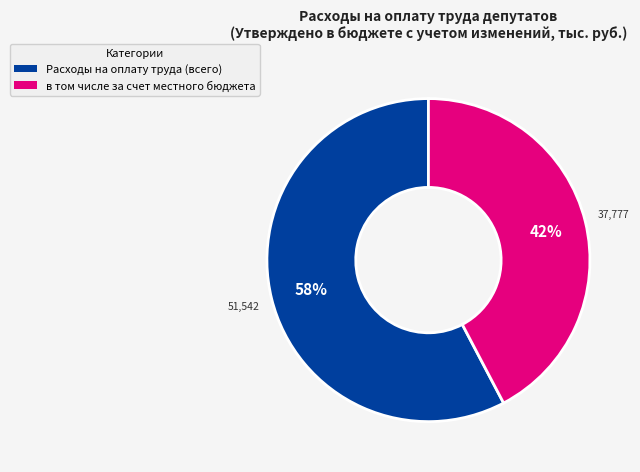

How many segments does this pie chart have?

2